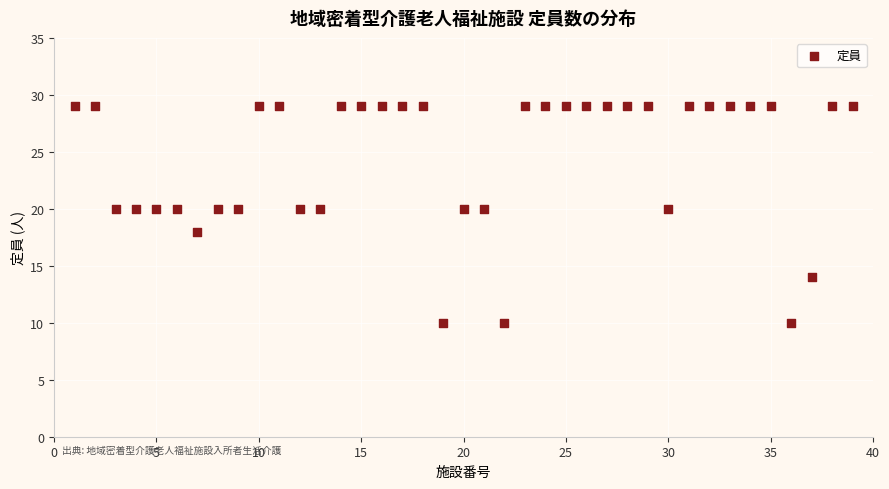

What is the range of X values (max minus min)?

38